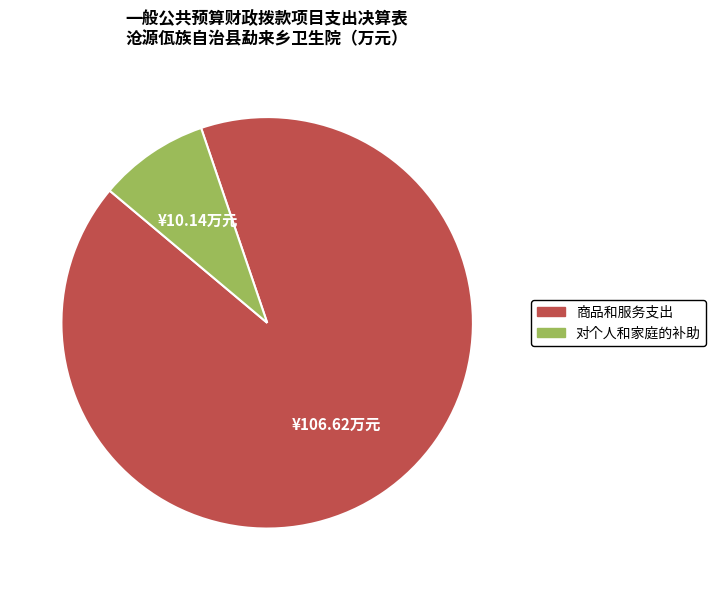

Is there any slice that represents more than half of the pie?

Yes